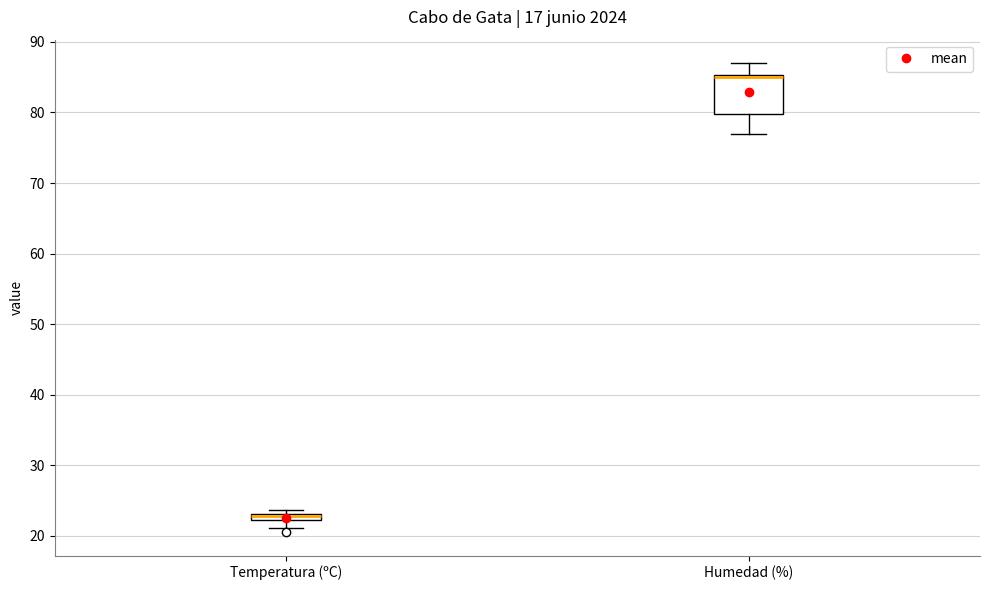

Where does the upper whisker of the box for Humedad (%) end on the y-axis? The values are not printed on the chart, so give them approximately, as read against the axis.

87